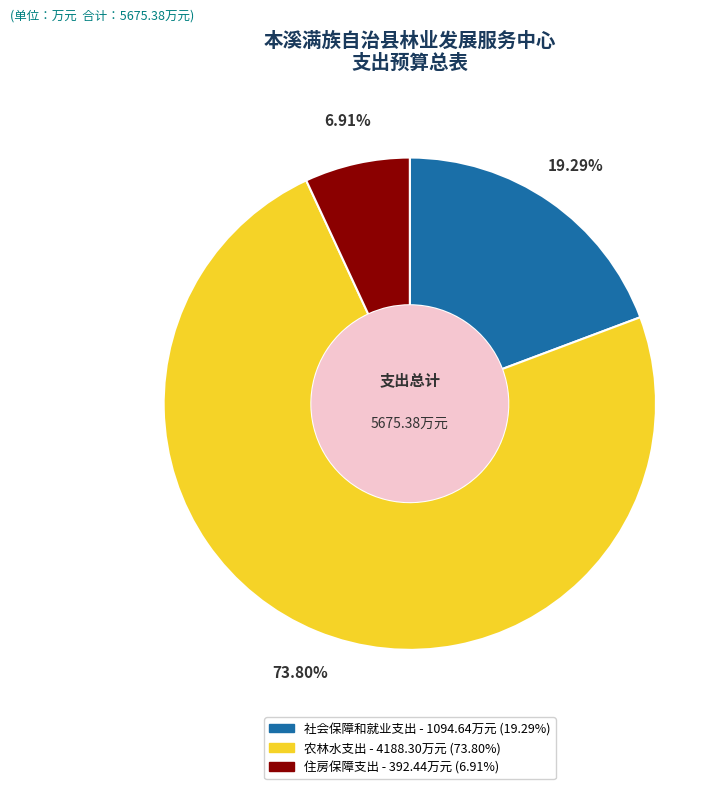

To the nearest percent, what is the average slice percentage?

33%